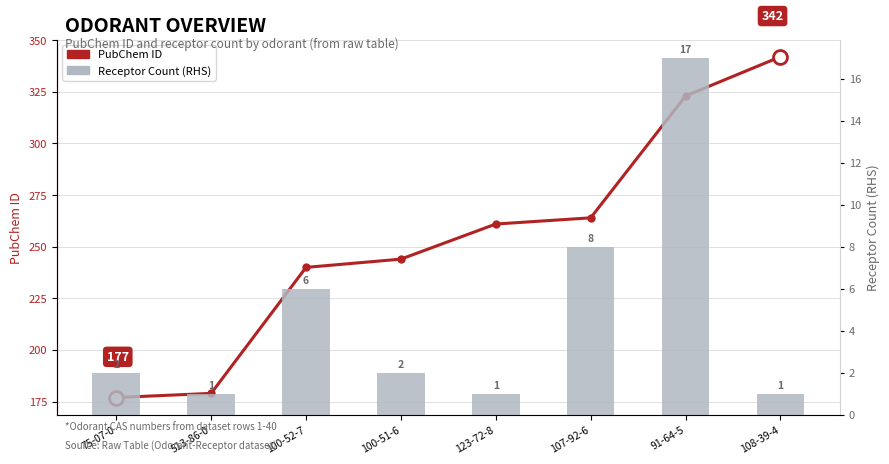

Which label corresponds to the largest value in the chart?

108-39-4